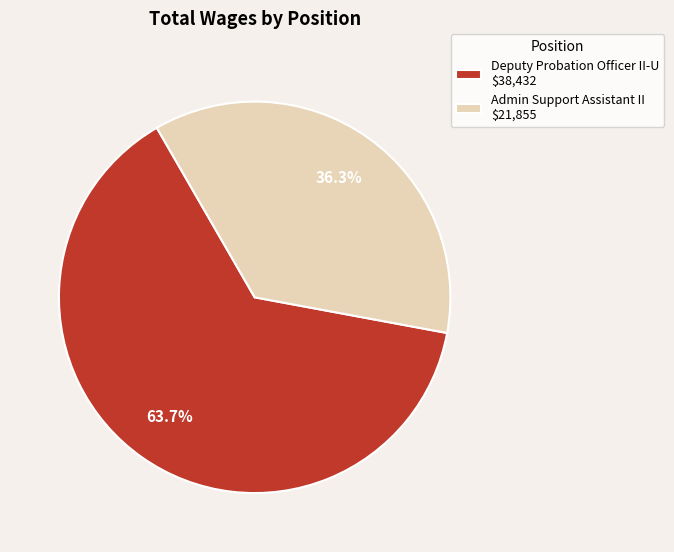

To the nearest percent, what is the combined percentage of Deputy Probation Officer II-U and Admin Support Assistant II?

100%